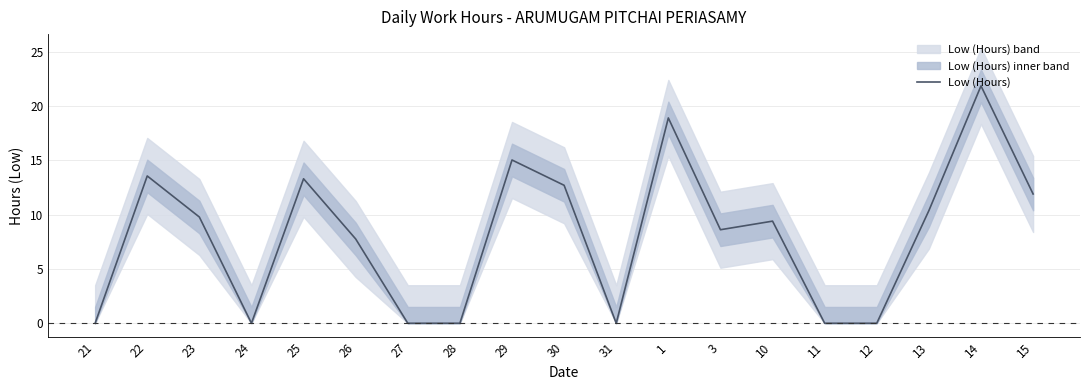

What is the label of the 14th point from the left?

10